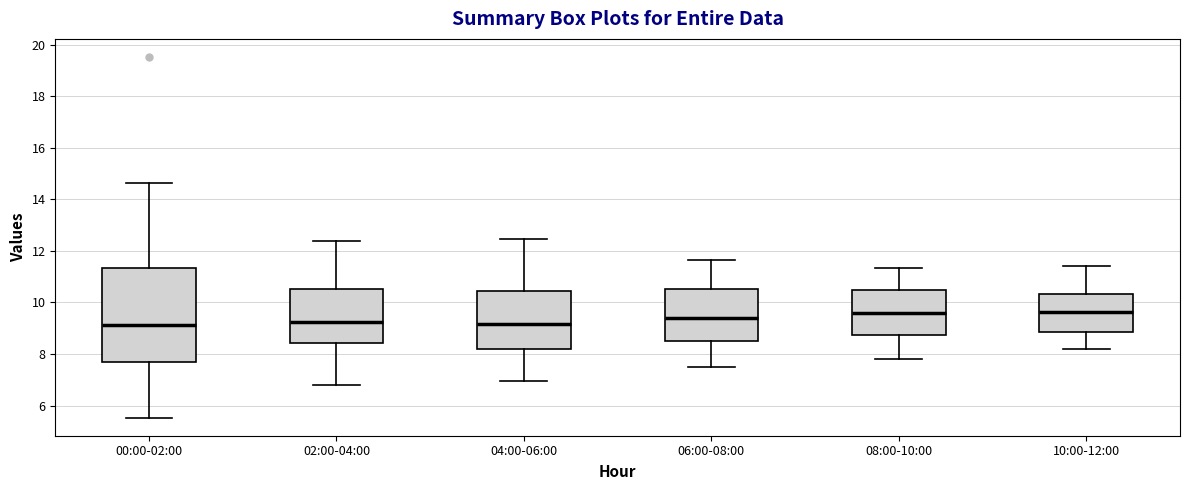

Where does the median line of the box for 06:00-08:00 sit on the y-axis? The values are not printed on the chart, so give them approximately, as read against the axis.

9.4